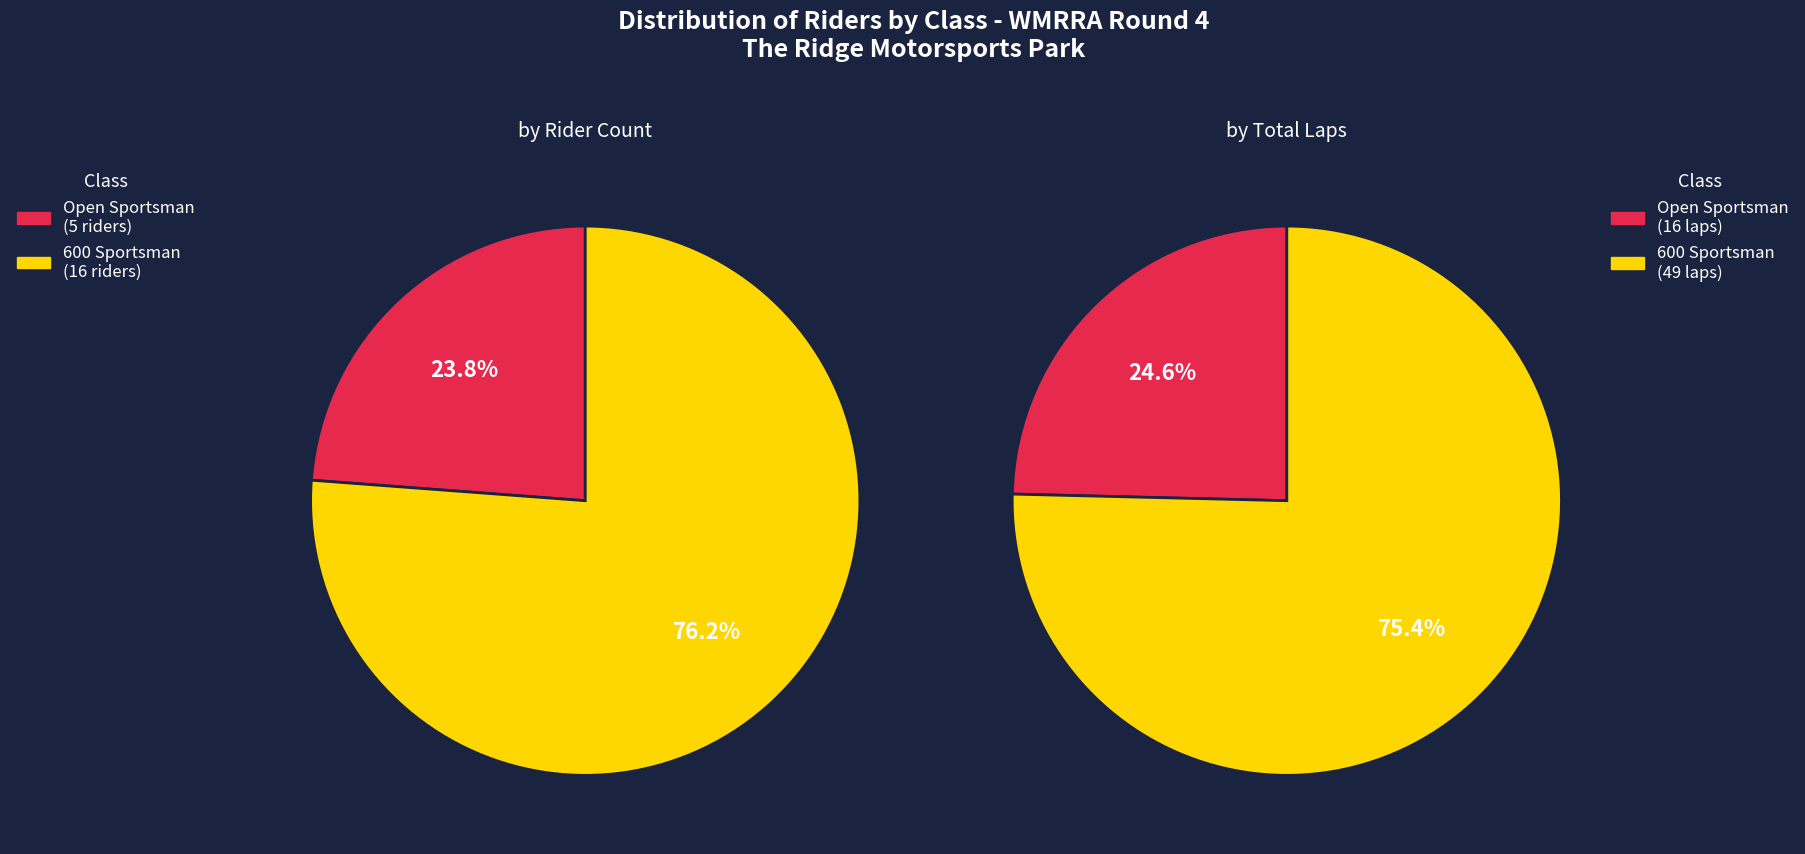

What percentage is NOT represented by Open Sportsman?

76.2%